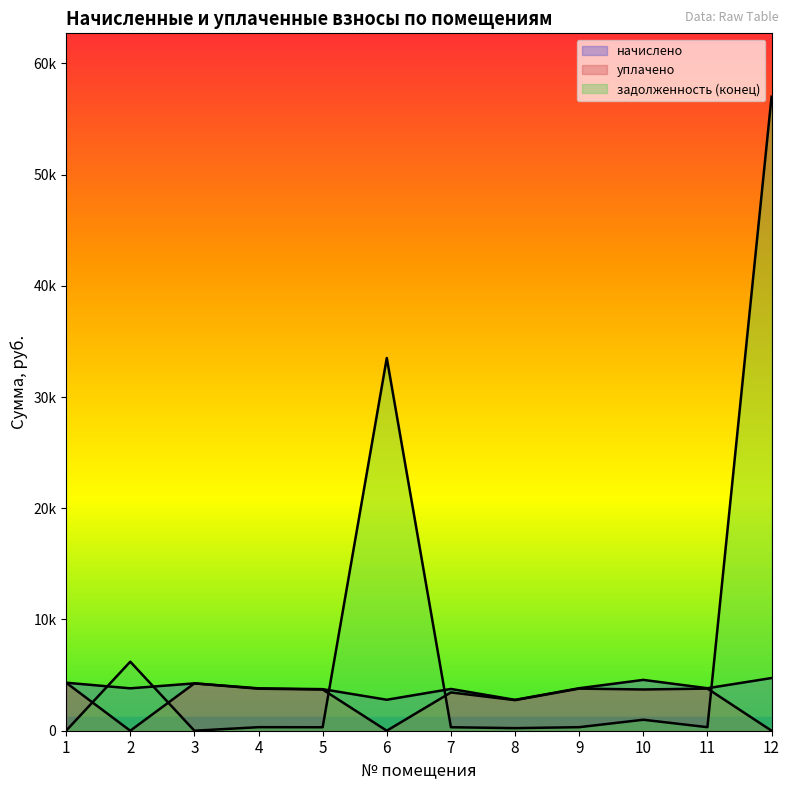

Rank the categories by задолженность (конец) value from lowest to highest.

3, 1, 8, 5, 7, 4, 9, 11, 10, 2, 6, 12